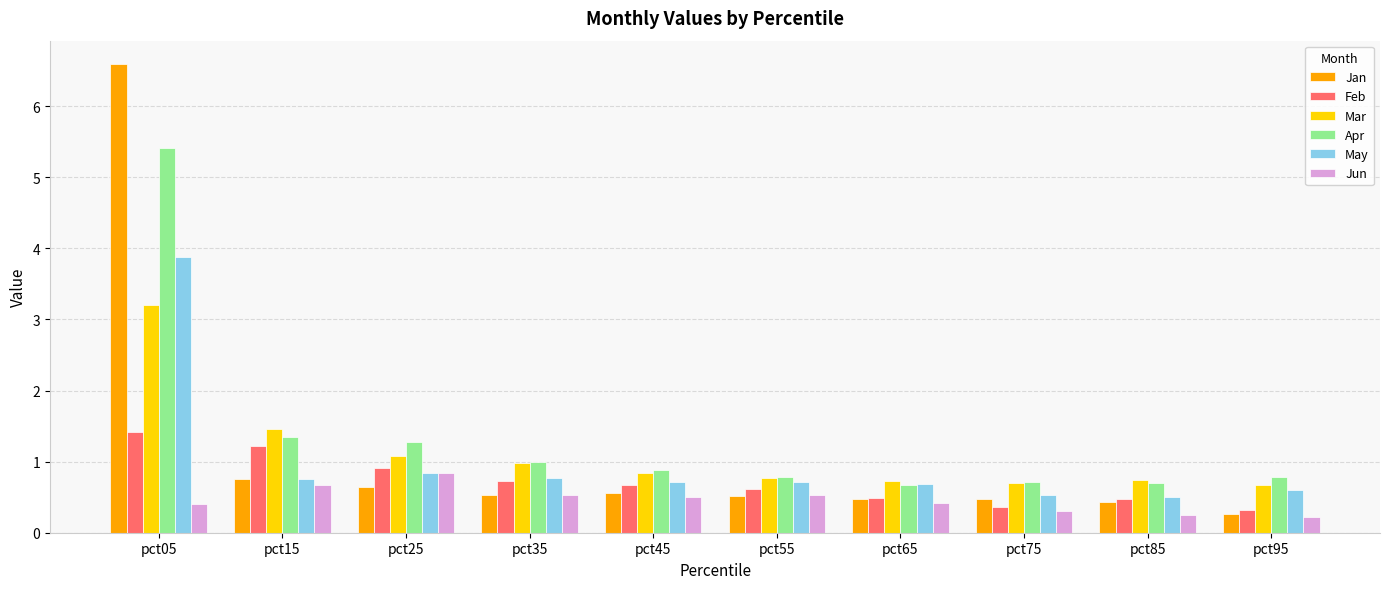

Is the value of Jun at pct75 greater than the value of Jan at pct15?

No